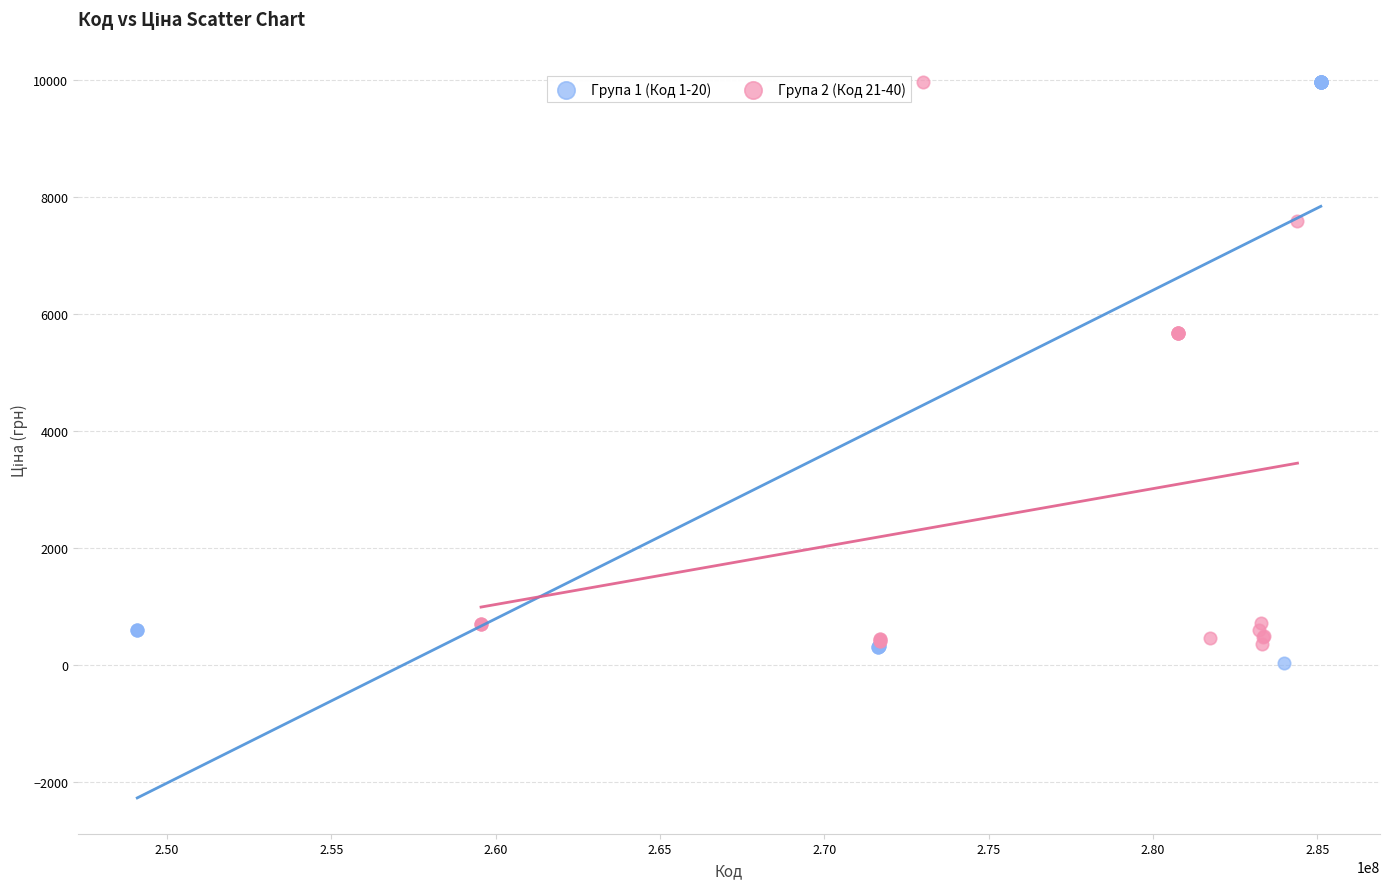

Which series has the largest Y range (max minus min)?

Група 1 (Код 1-20)